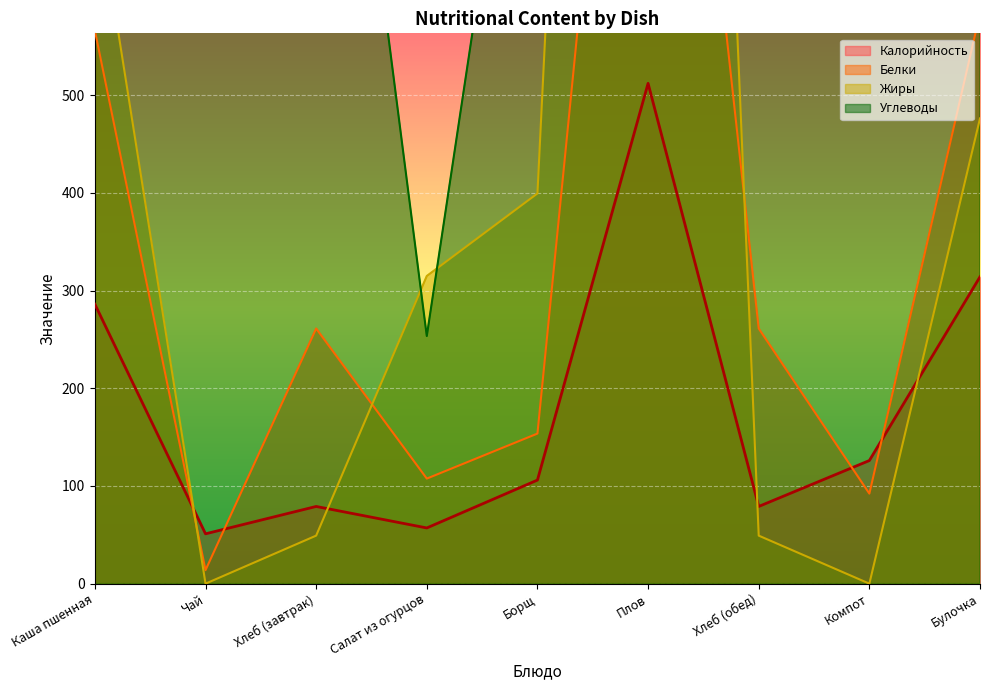

True or false: Углеводы and Калорийность intersect in this chart.

False